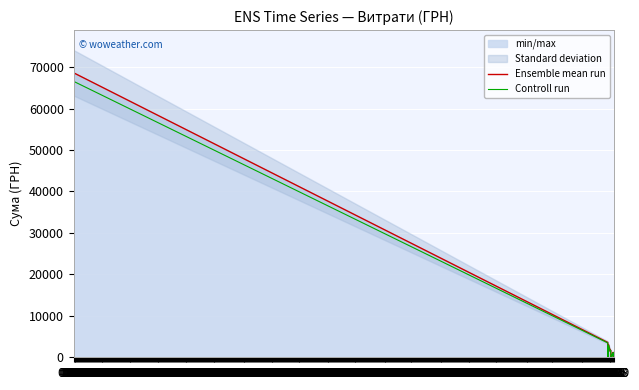

How many lines are shown in the chart?

2